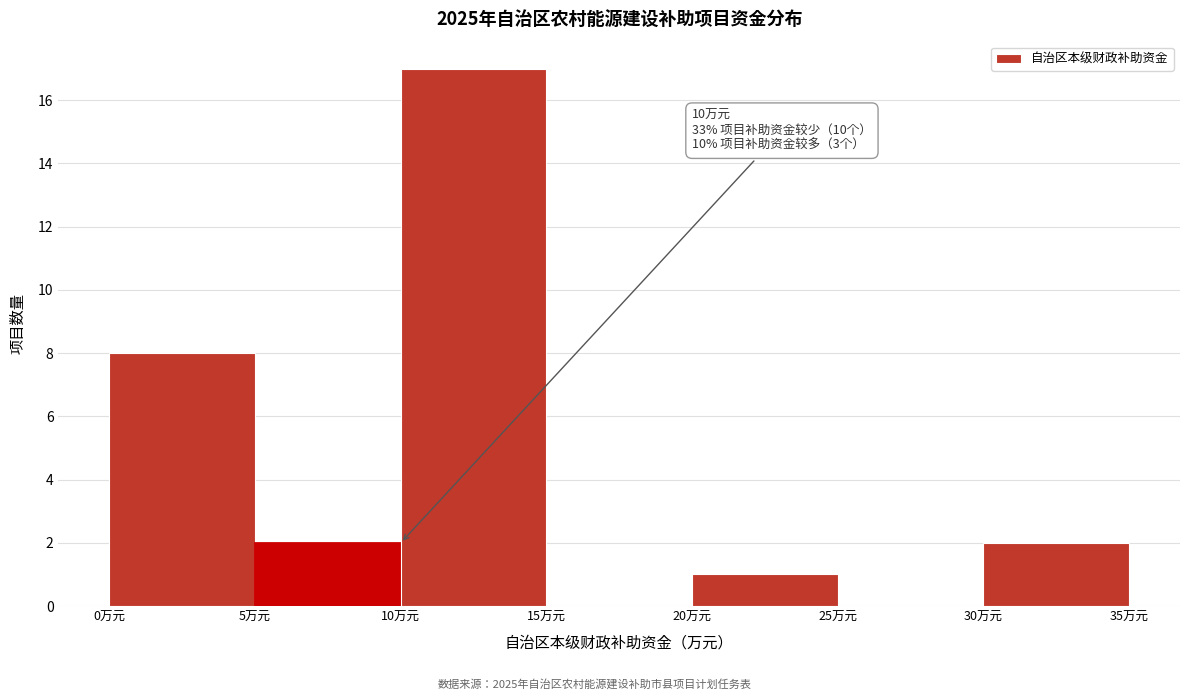

Which range on the x-axis has the tallest bar?

10 to 15